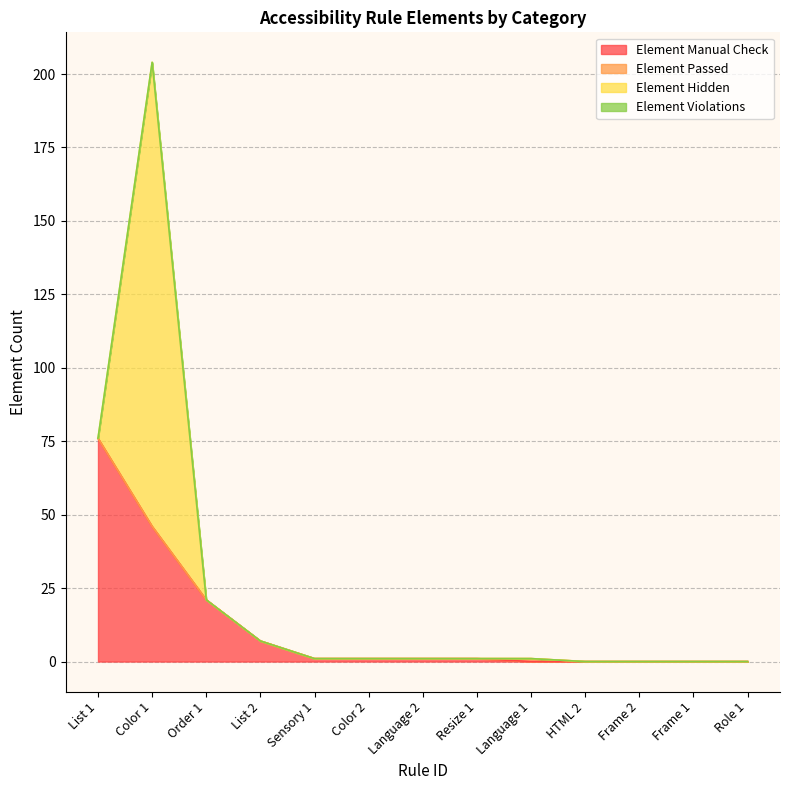

True or false: Element Violations and Element Hidden cross at least once.

False